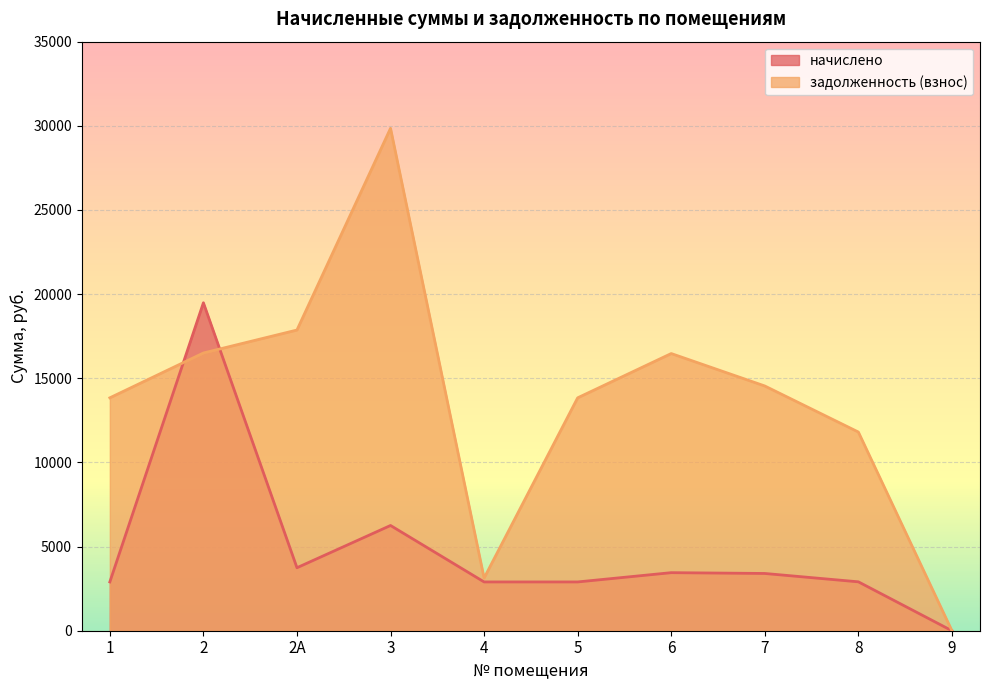

True or false: задолженность (взнос) has more than 2 points higher than both neighbors.

False